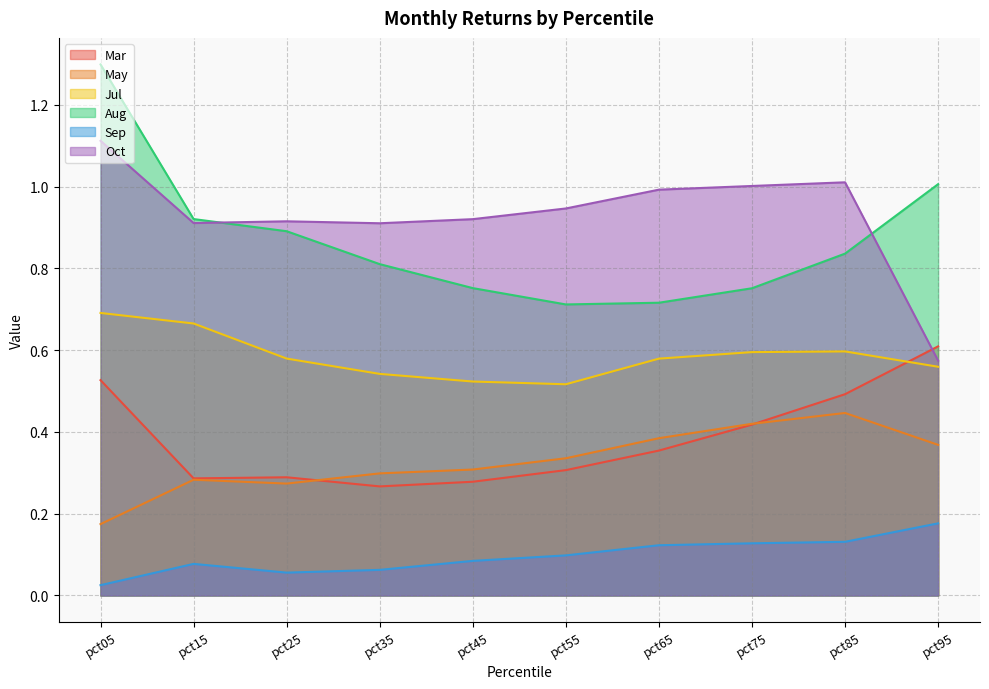

Which series has the widest spread of values?

Aug